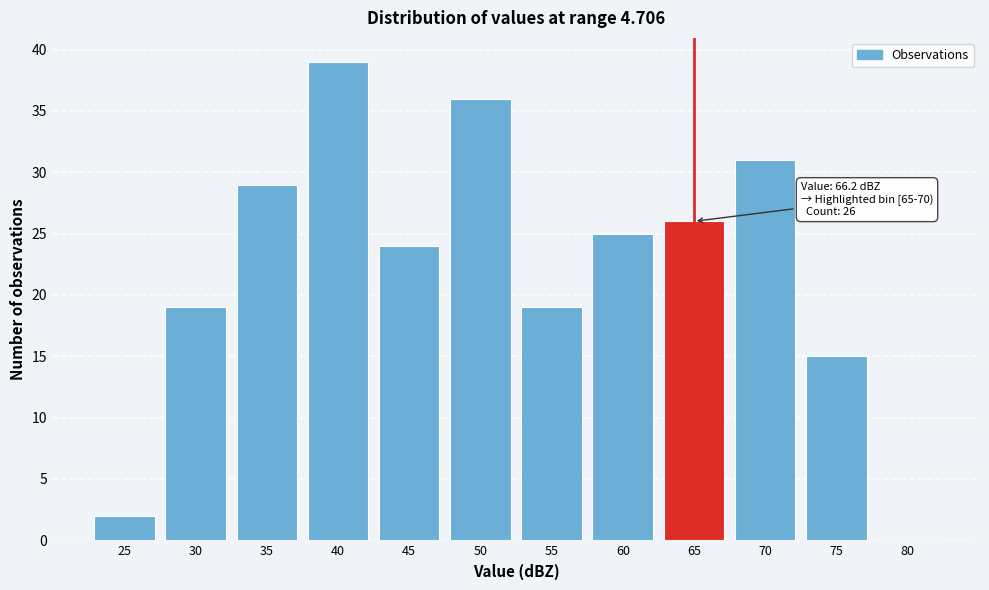

Reading right to left, extract all data points from this chart.

80=0	75=15	70=31	65=26	60=25	55=19	50=36	45=24	40=39	35=29	30=19	25=2